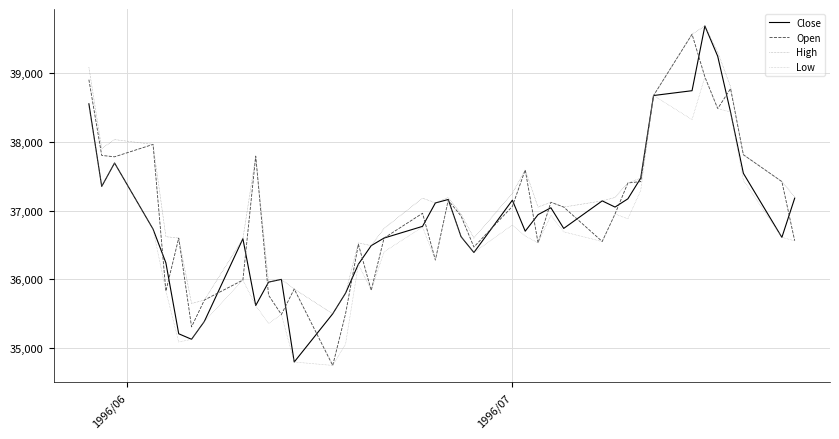

What is the lowest value of the Open series?

34750